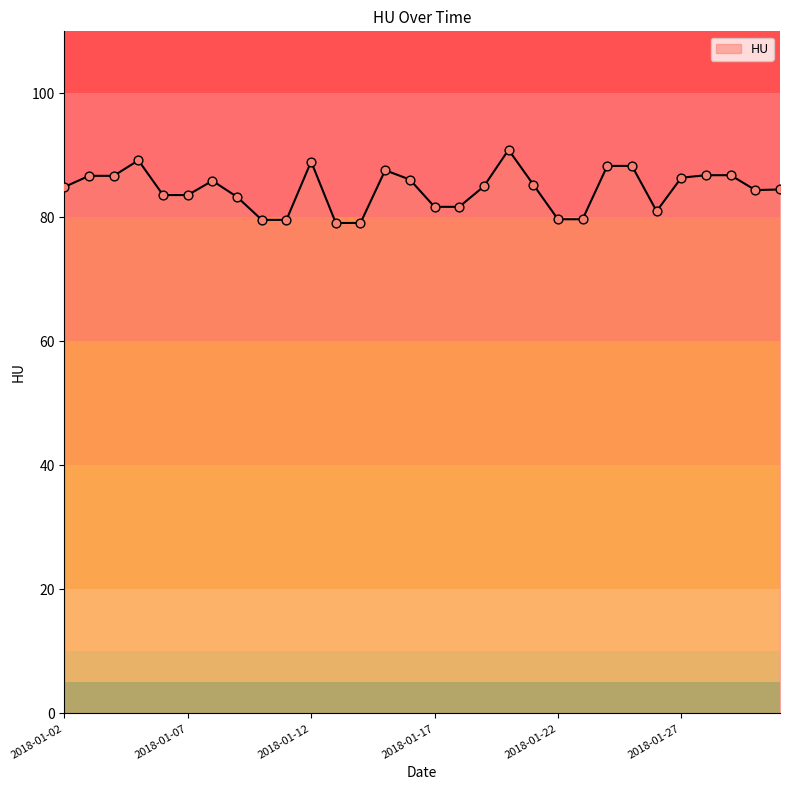

What is the greatest value displayed?

90.9